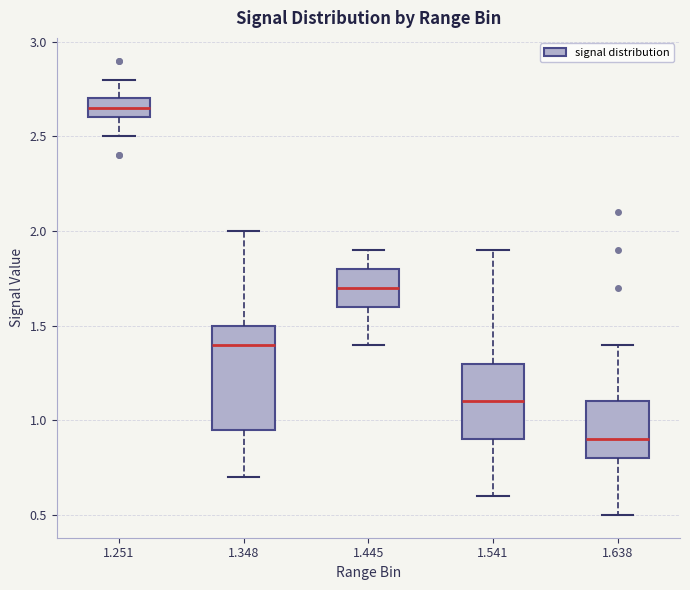

Which box has the lowest median line?

1.638